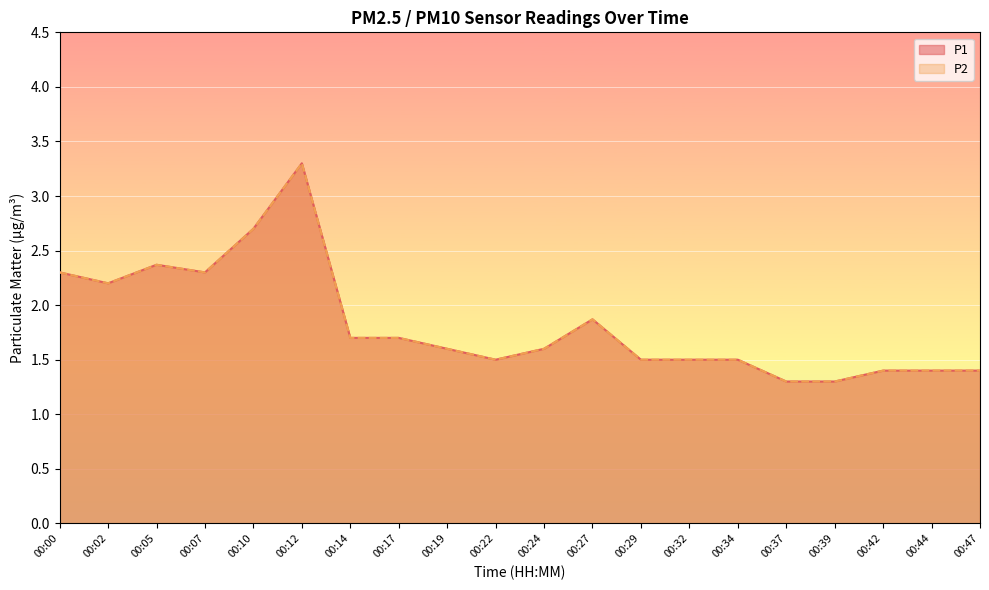

True or false: P1 and P2 intersect in this chart.

False